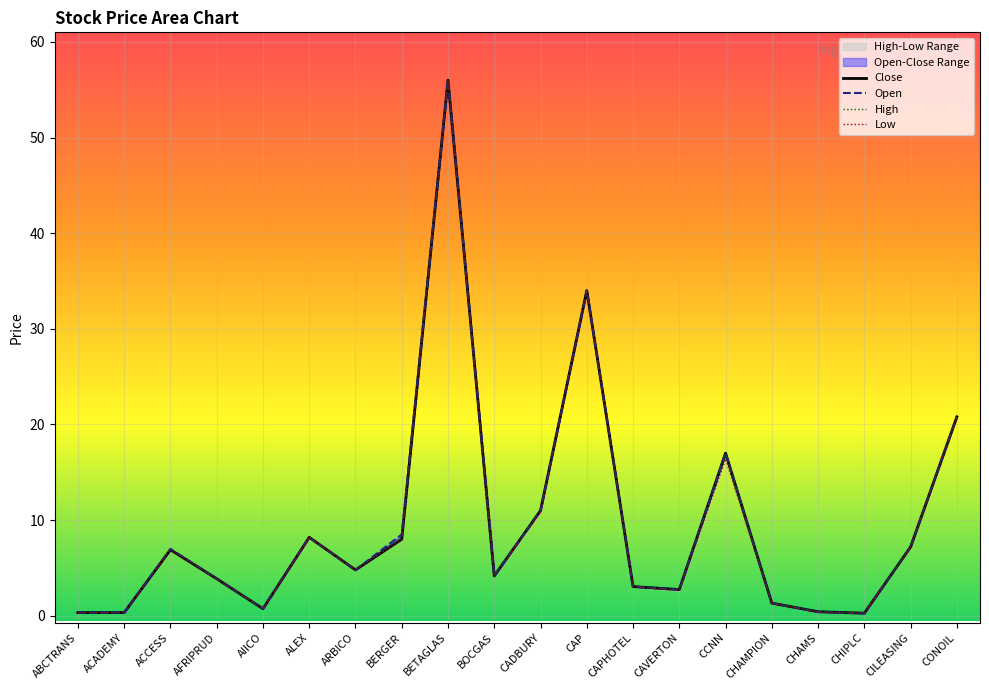

True or false: Close and High intersect in this chart.

False